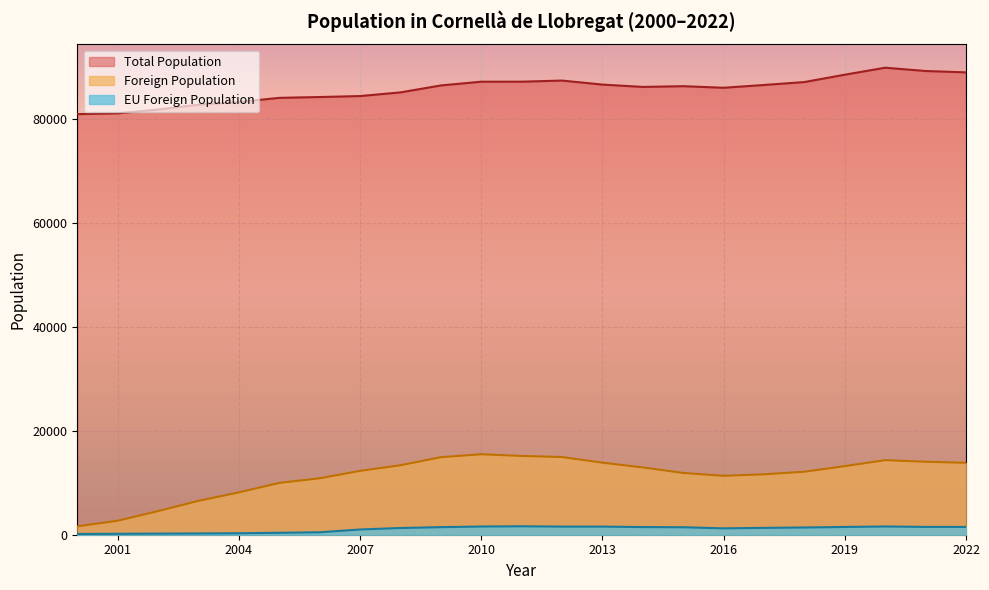

True or false: Total Population has more than 0 interior local peaks.

True